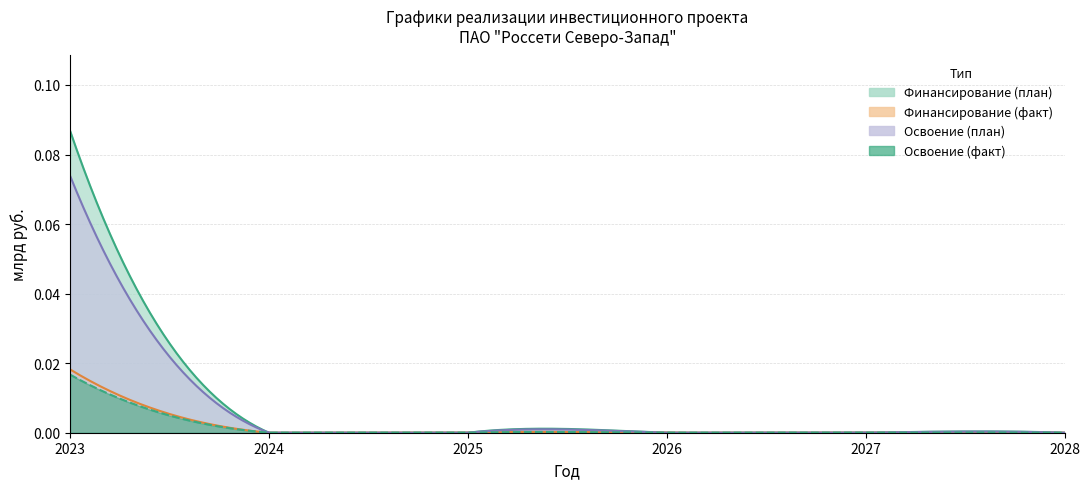

Which has a higher value, 2026 or 2023?

2023